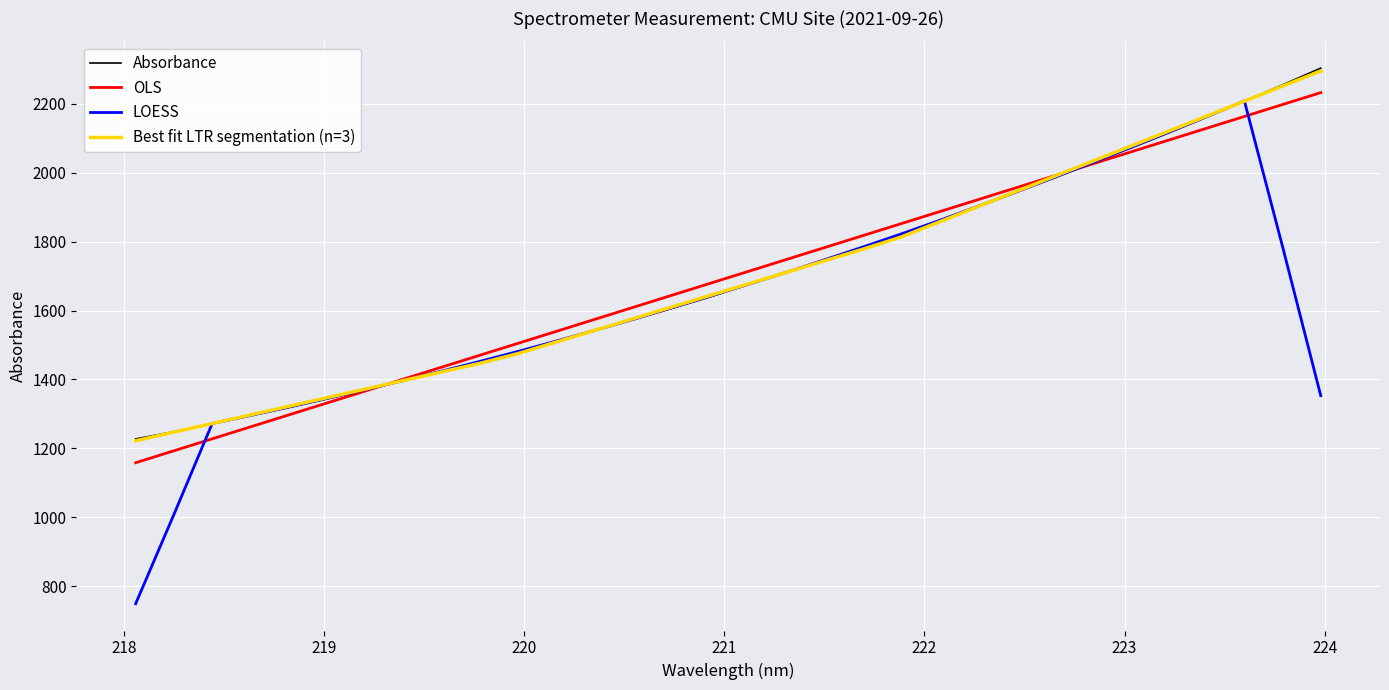

True or false: Absorbance and OLS cross at least once.

True